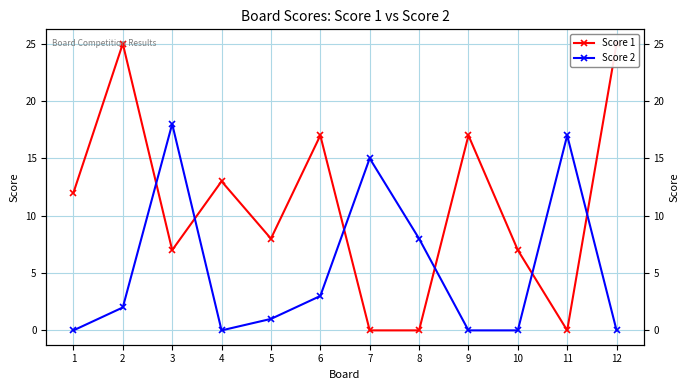

What is the average value of the Score 2 series?

5